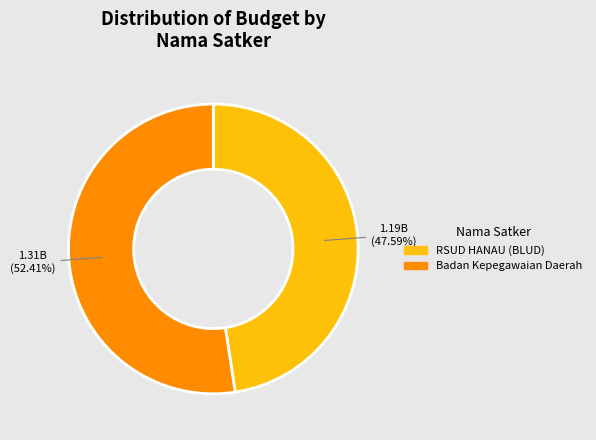

Is there any slice that represents more than half of the pie?

Yes